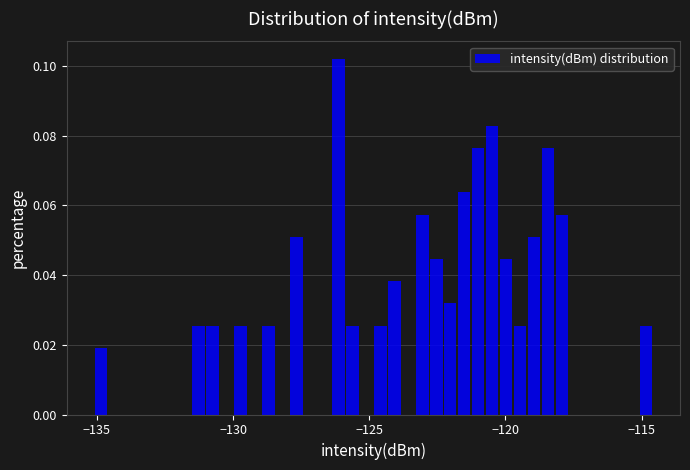

Read against the x-axis, roughly where is the centre of the tallest bar?

-126.0